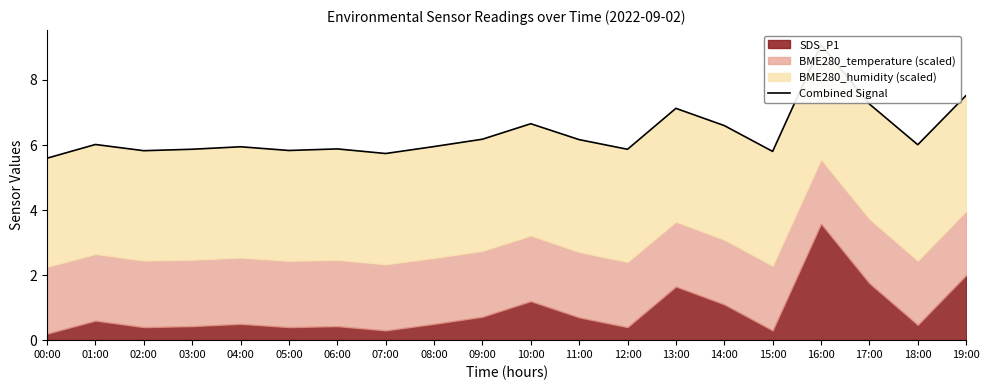

What is the label of the 10th point from the right?

10:00